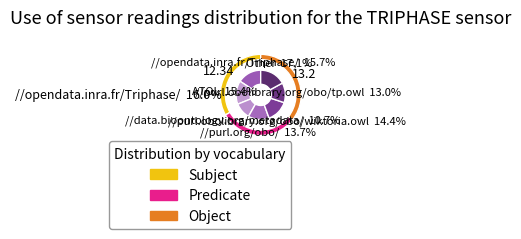

How many slices are in this pie chart?

7